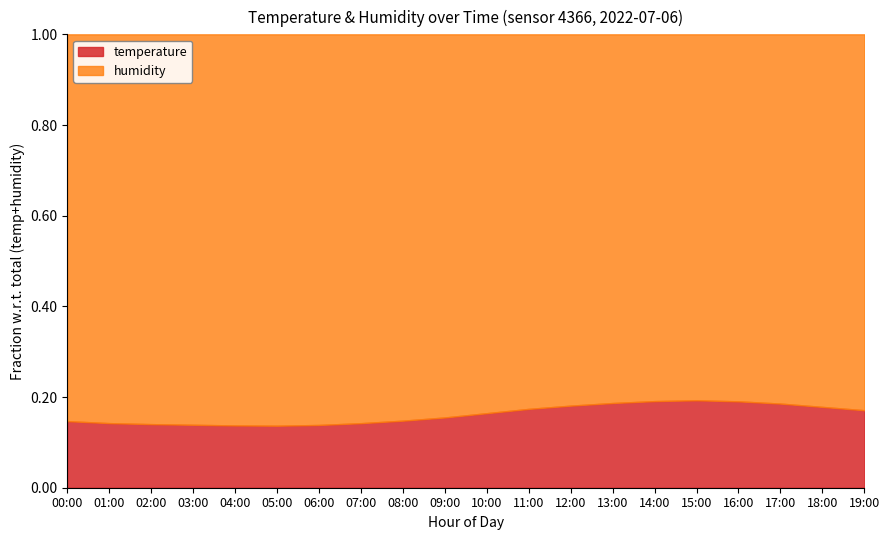

How many interior local valleys does the humidity series have?

1